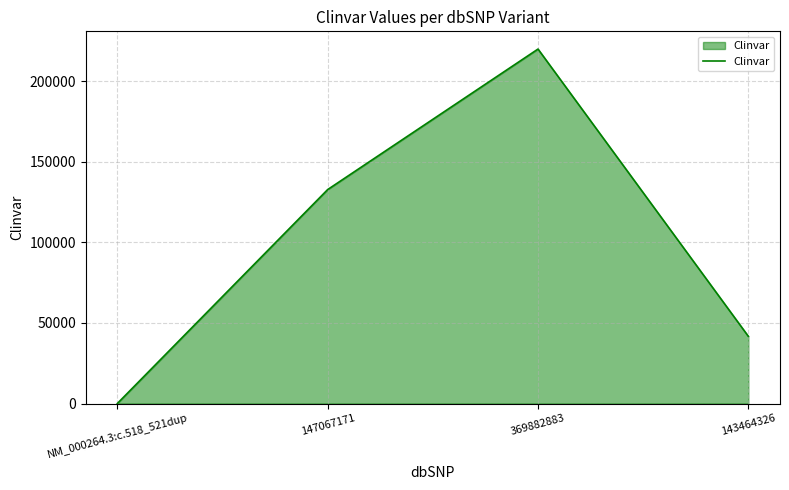

What is the change in value from NM_000264.3:c.518_521dup to 369882883?

+219882